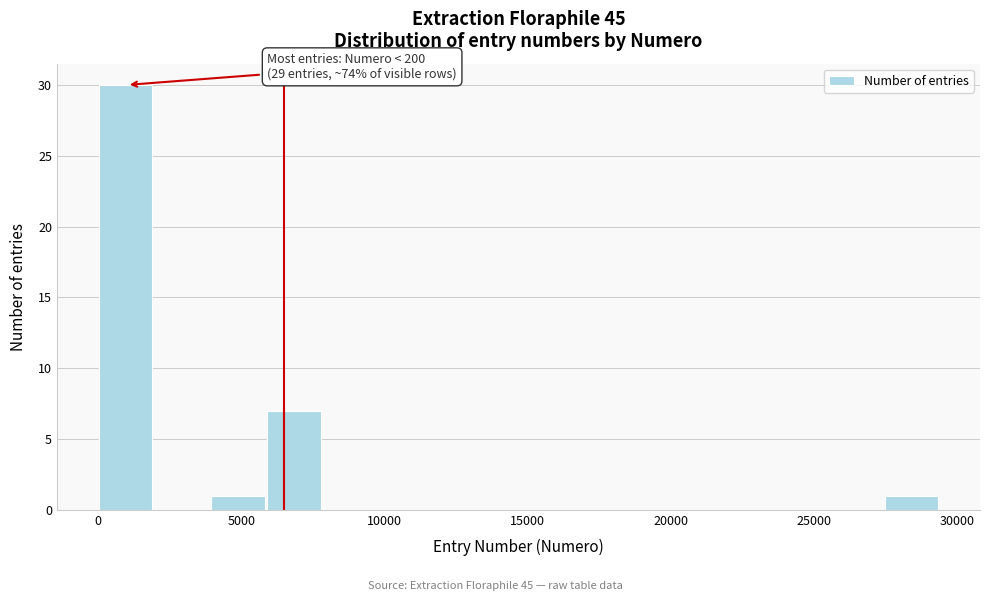

Around what value on the x-axis is the tallest bar? Give the approximate position of its centre, as read against the axis.

1000